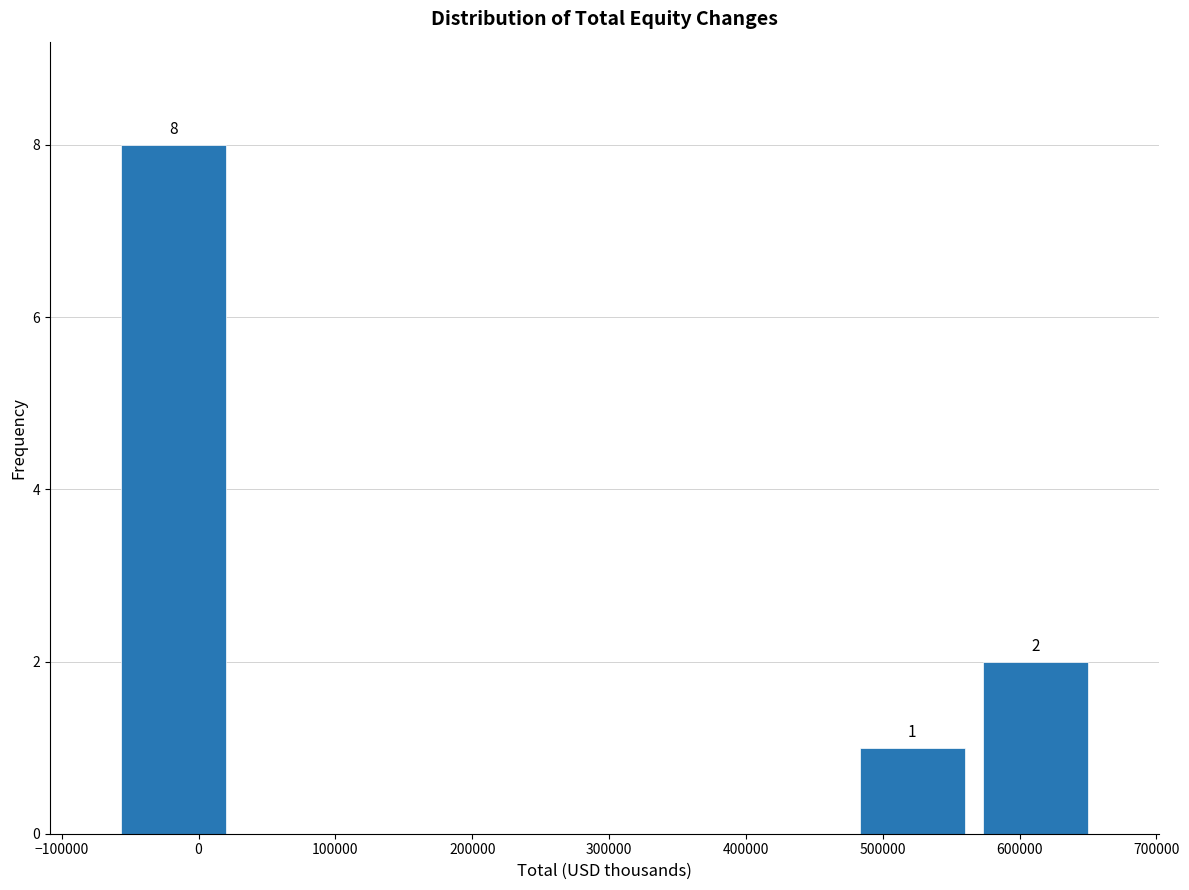

Over which range of the x-axis is the bar tallest?

-60000 to 30000